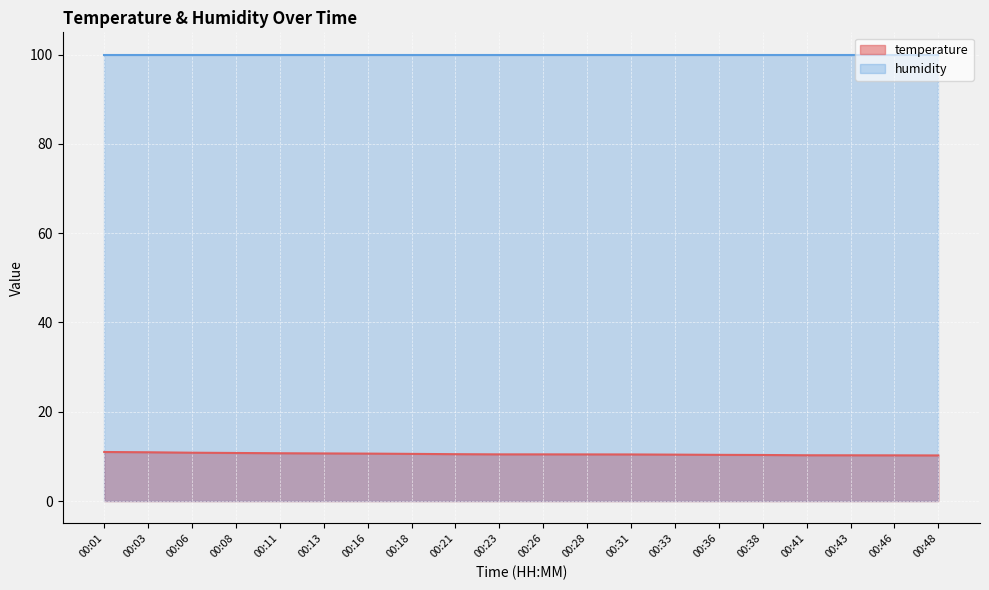

Rank the categories by value from lowest to highest.

00:48, 00:46, 00:43, 00:41, 00:38, 00:36, 00:33, 00:31, 00:28, 00:23, 00:26, 00:21, 00:18, 00:16, 00:13, 00:11, 00:08, 00:06, 00:03, 00:01